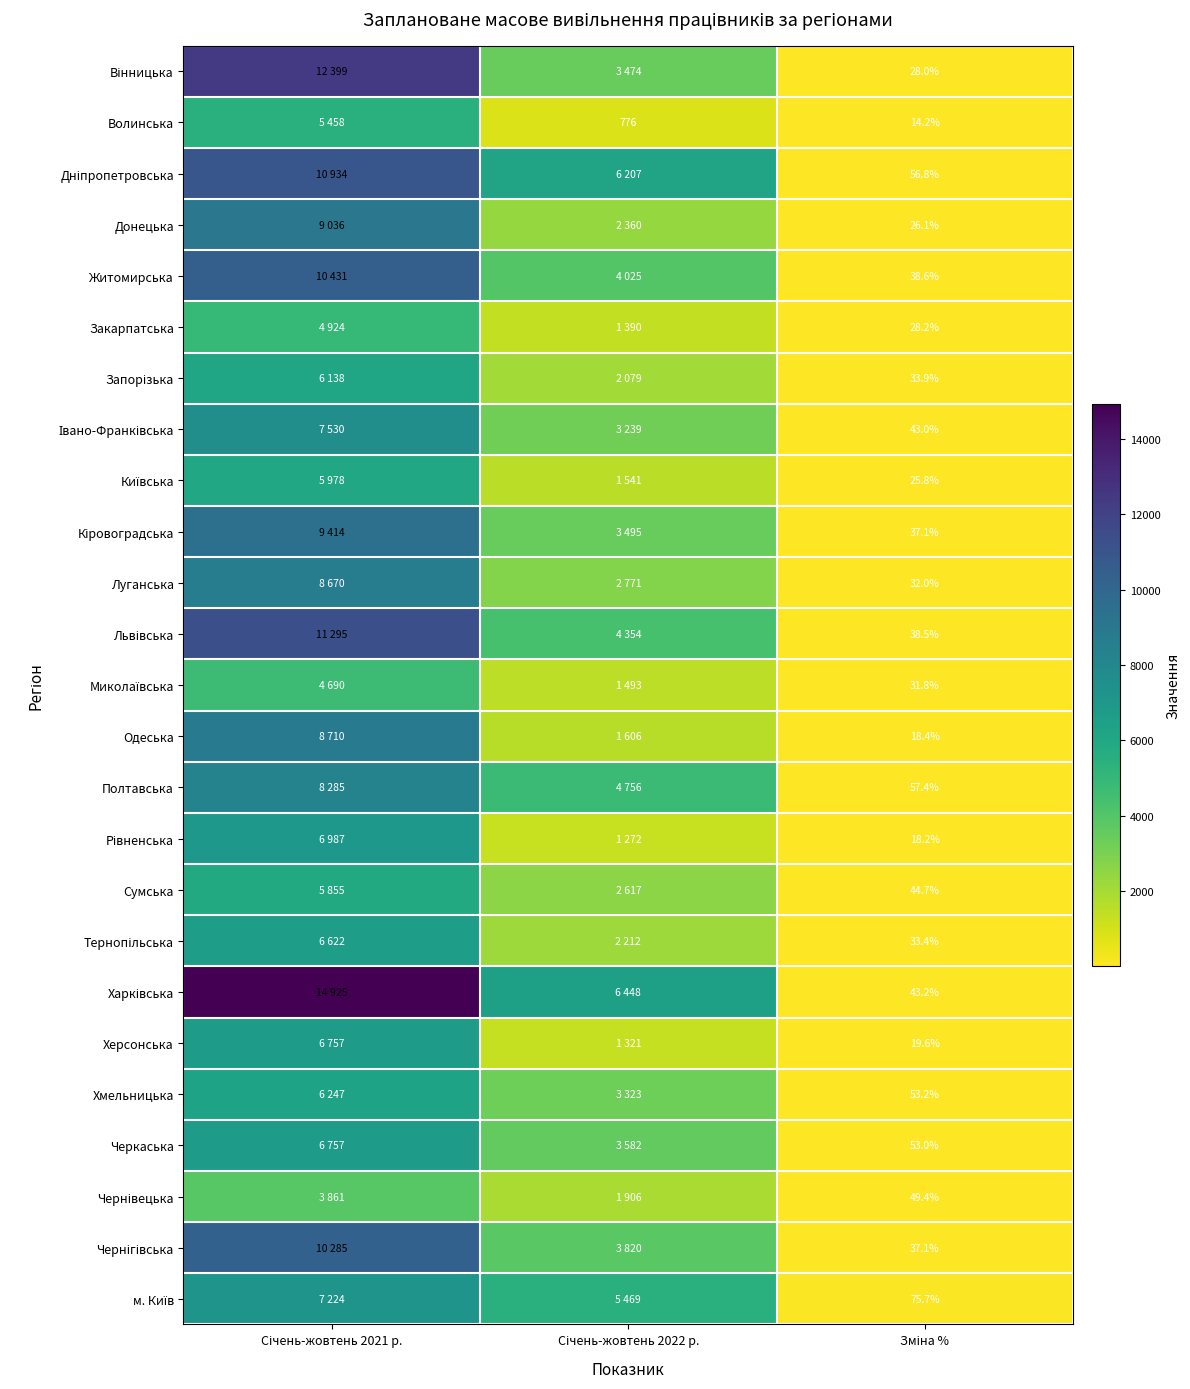

At which label does м. Київ reach its peak?

Січень-жовтень 2021 р.